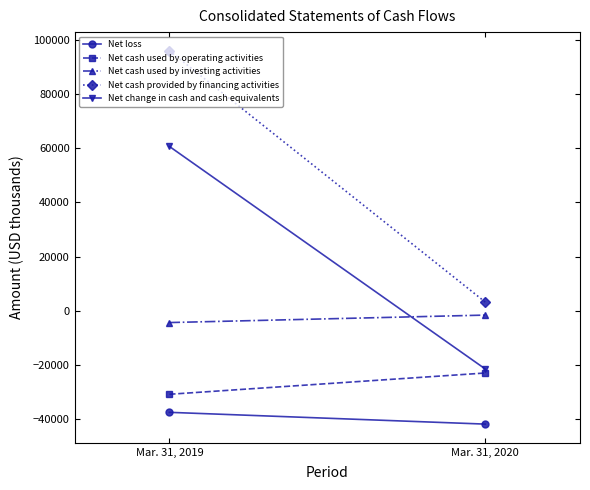

At which category does the chart reach its peak across all series?

Mar. 31, 2019